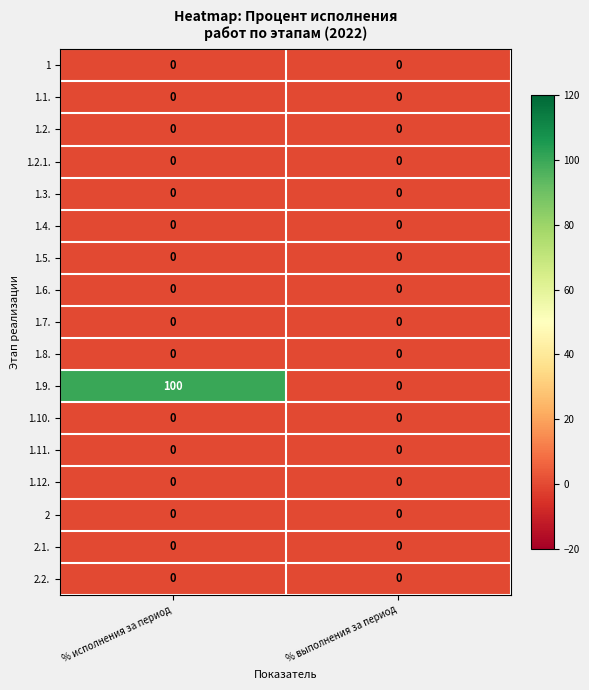

The value of 2.2. at % исполнения за период is 0. True or false?

True